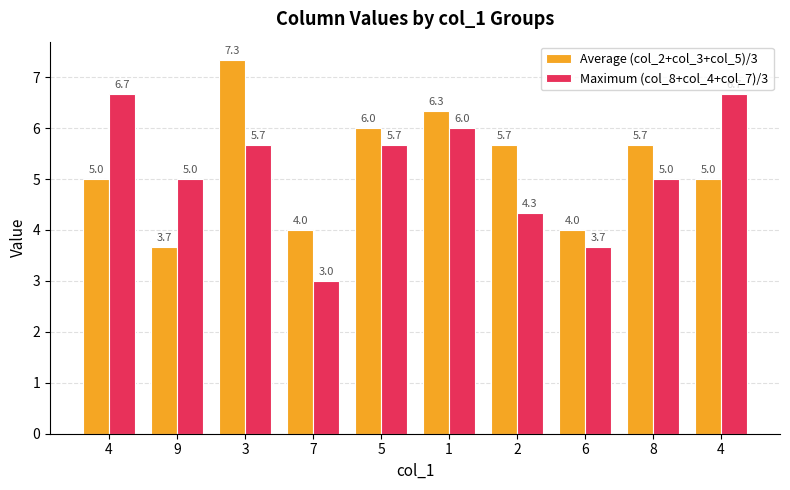

What is the label of the 8th bar from the left?

6